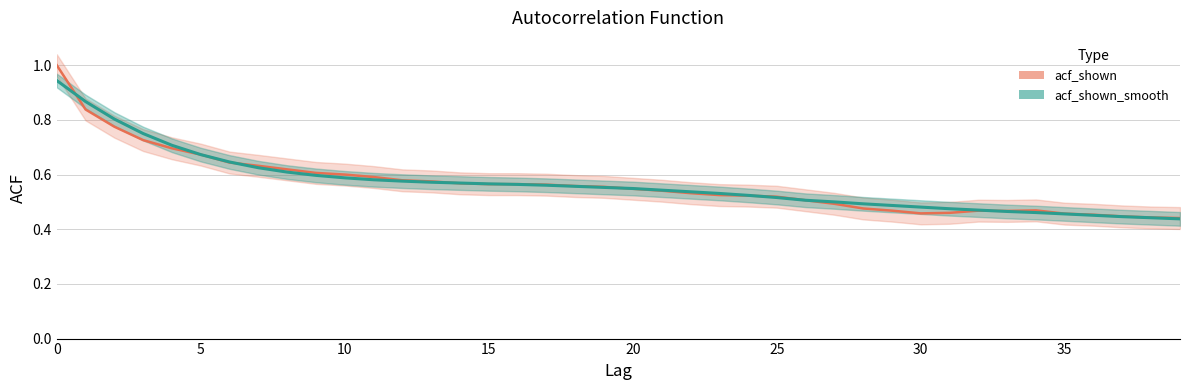

True or false: acf_shown_smooth has a value of 0.2 at 12.

False